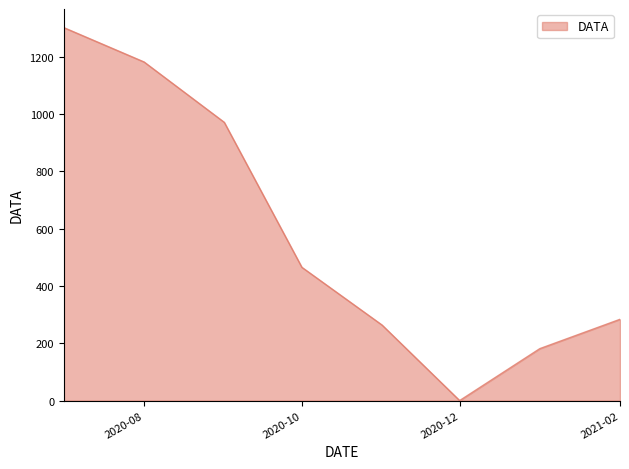

What is the maximum value shown in the chart?

1302.1